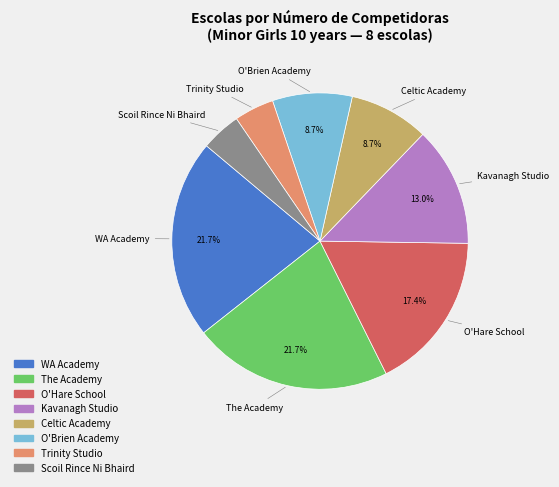

Does any single category account for the majority?

No